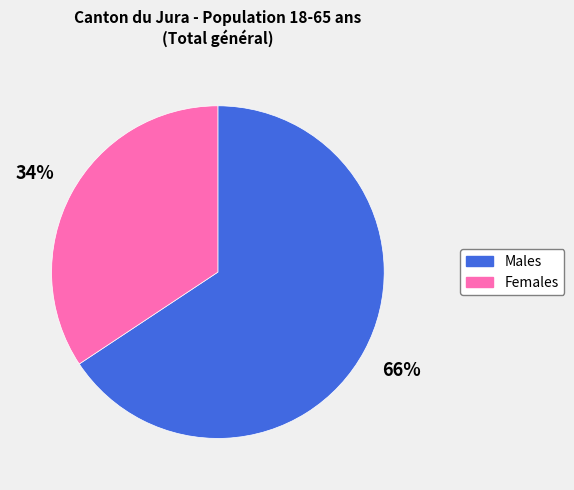

Approximately how many times larger is the value at Males compared to Females?

1.9